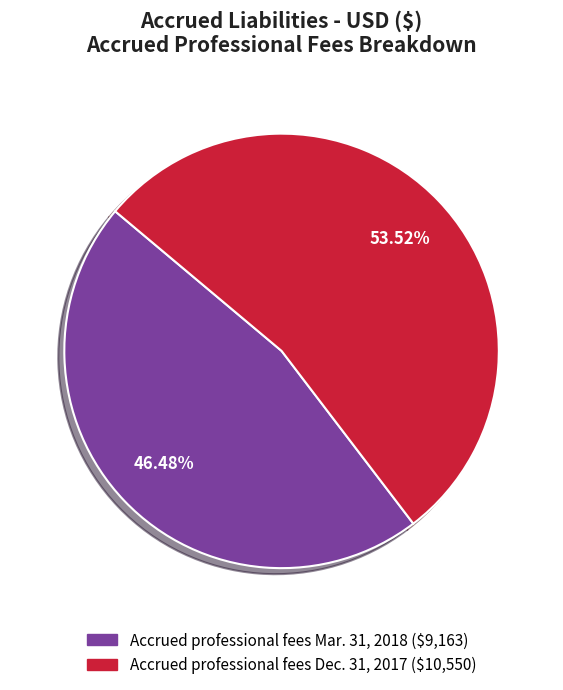

Is there a majority slice in this chart?

Yes